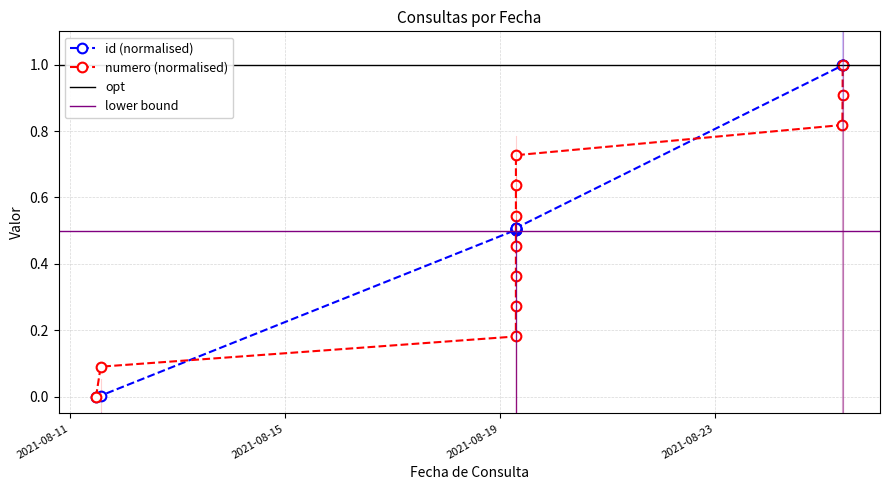

What is the value of the id (normalised) point at the 10th from the left?

1.0